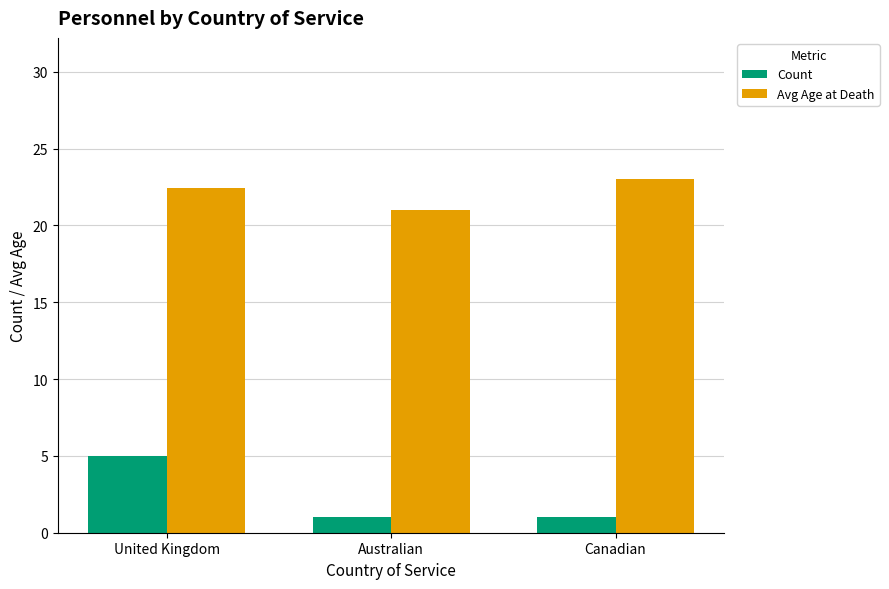

How many bars are there in each group?

2